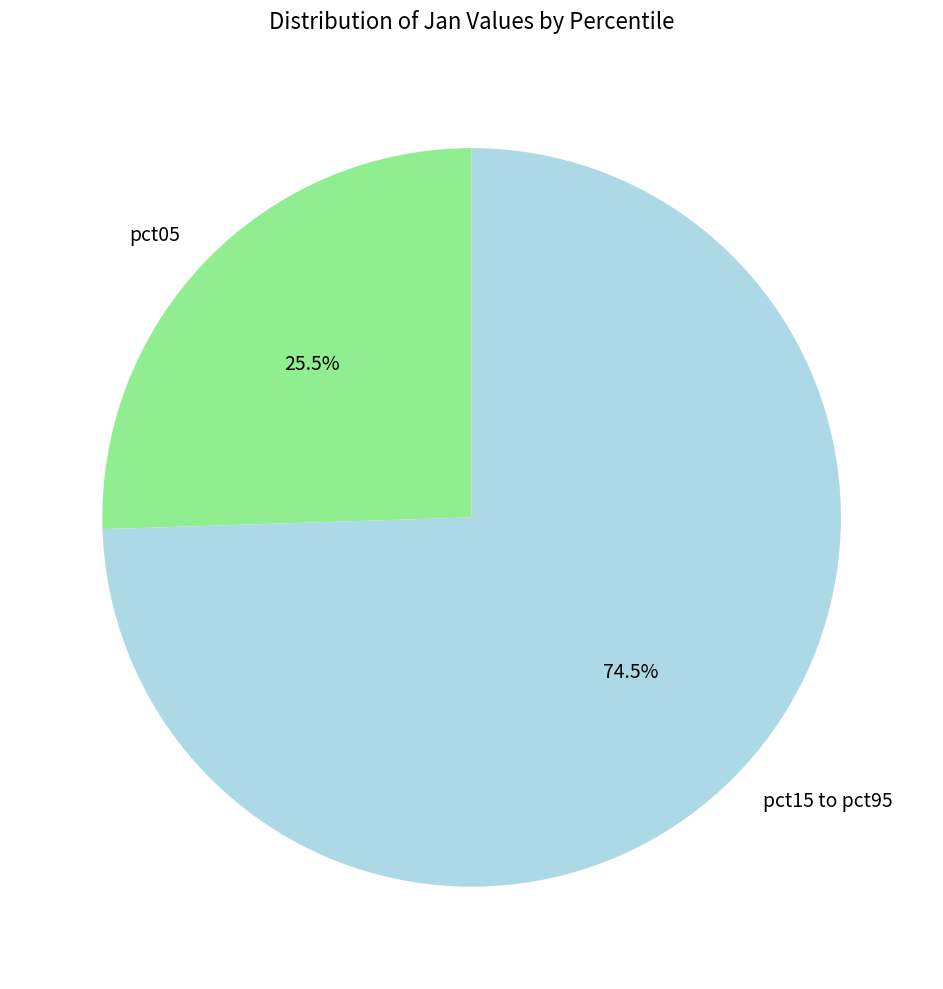

Combined, do pct05 and pct15 to pct95 account for over 50%?

Yes